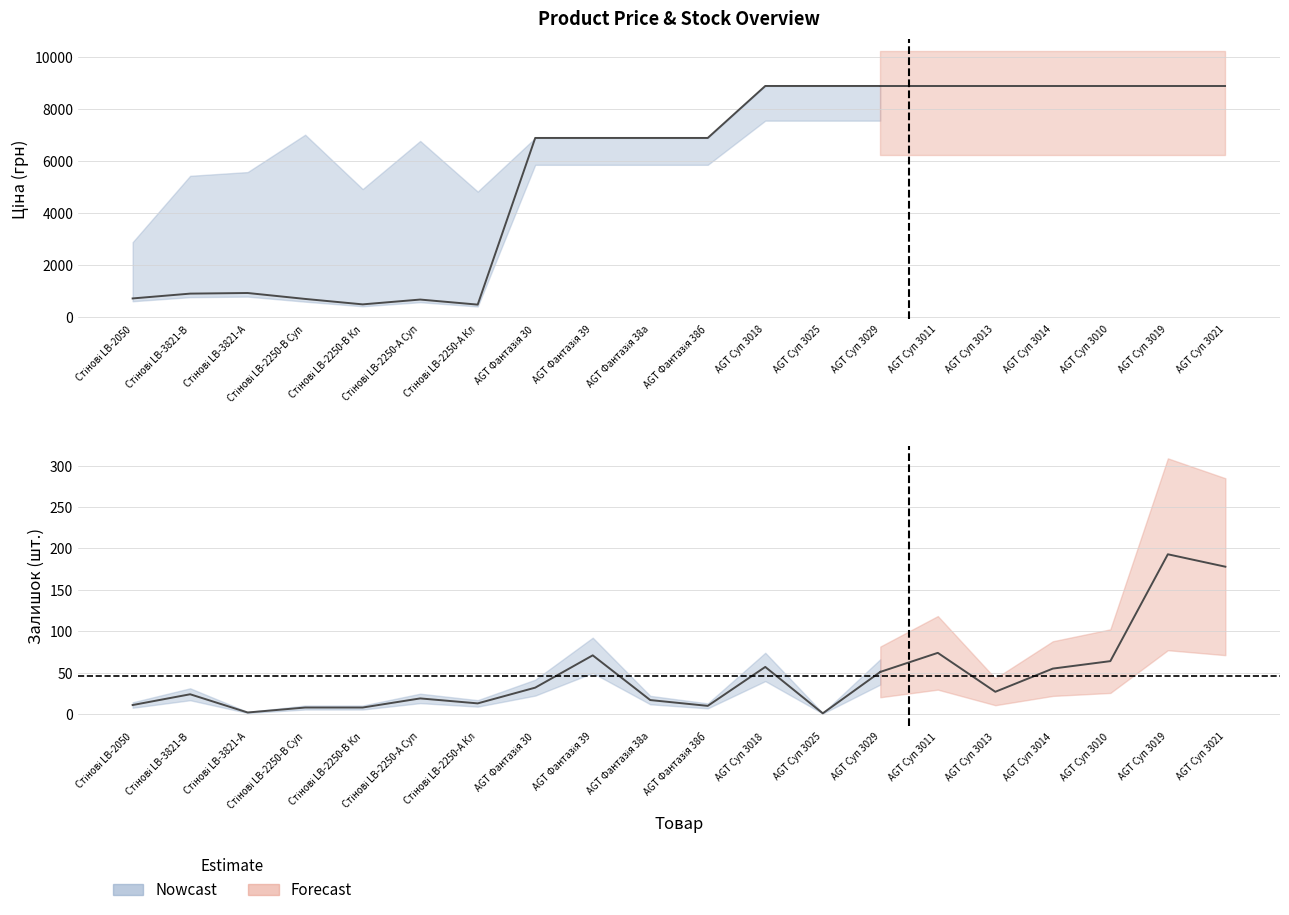

What is the spread (max minus min) of values at 4?

4909.4